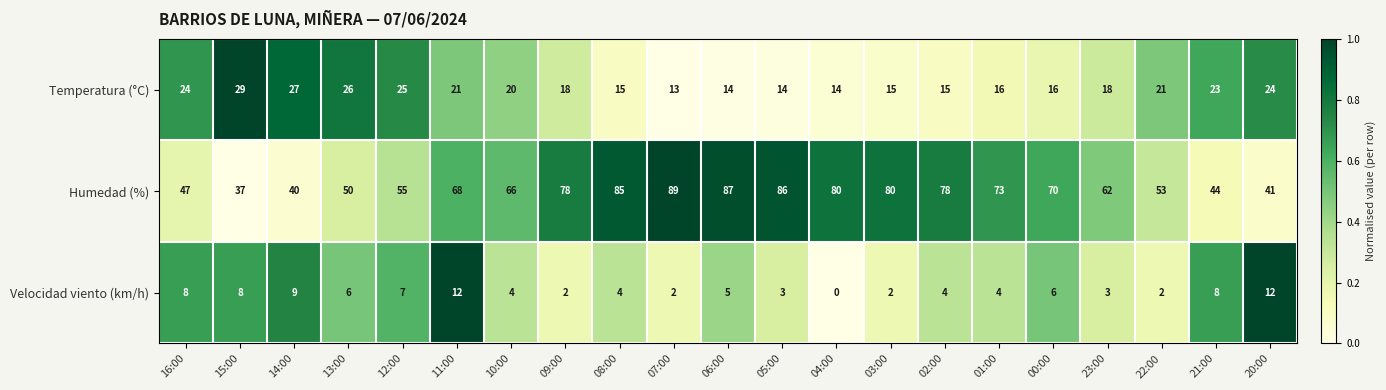

What is the difference between the maximum and second lowest values in the Humedad (%) series?

49